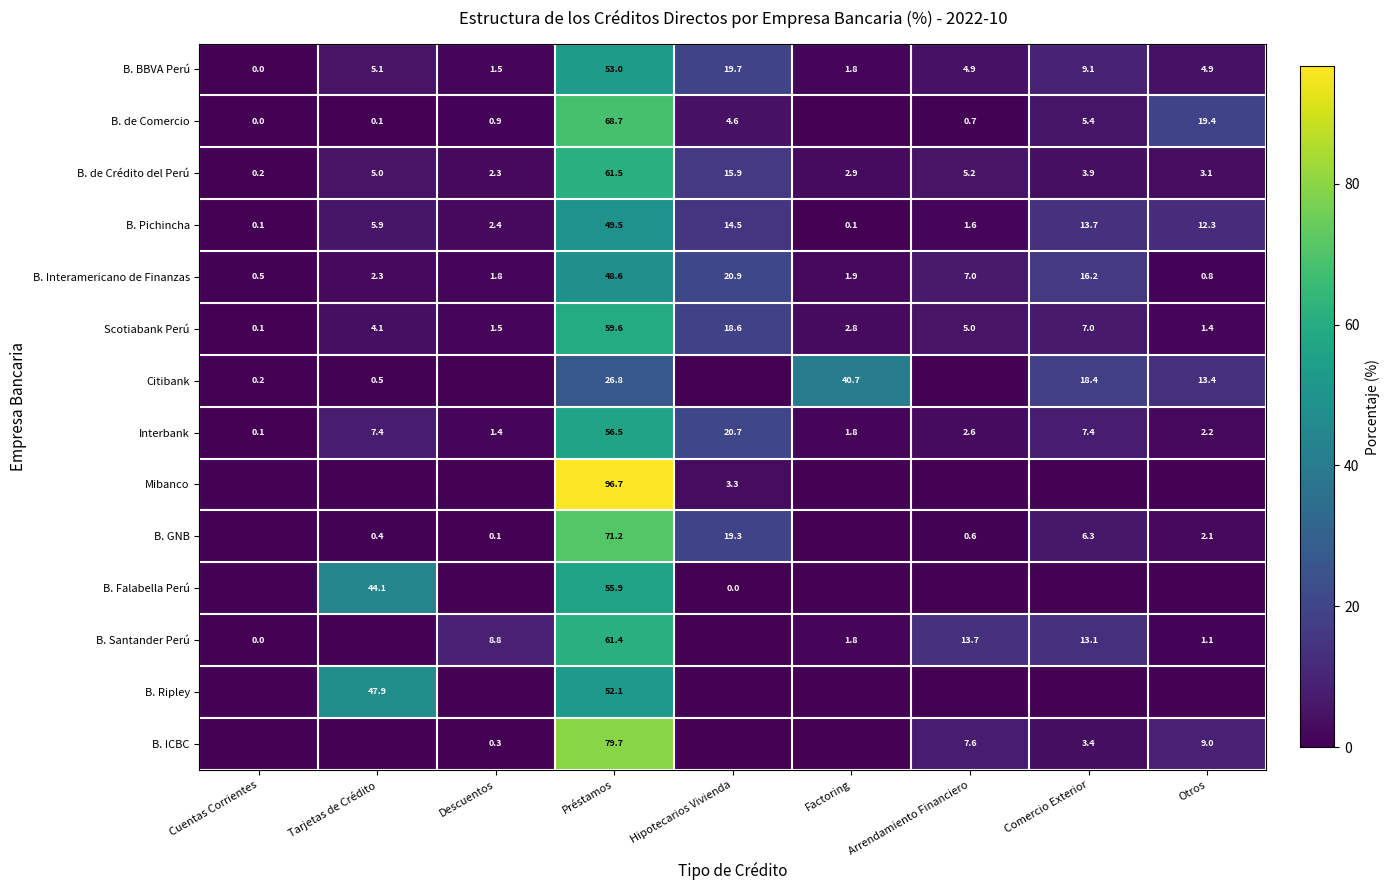

What is the sum of the B. de Comercio values at Descuentos and Tarjetas de Crédito?

1.0